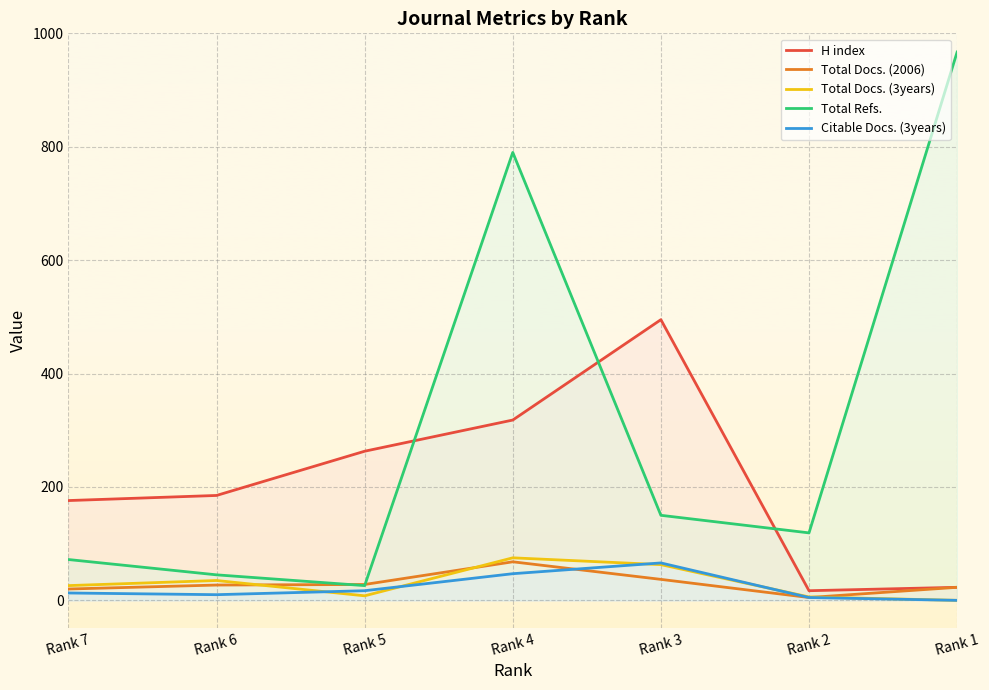

List the series in order of their peak value, lowest first.

Citable Docs. (3years), Total Docs. (2006), Total Docs. (3years), H index, Total Refs.